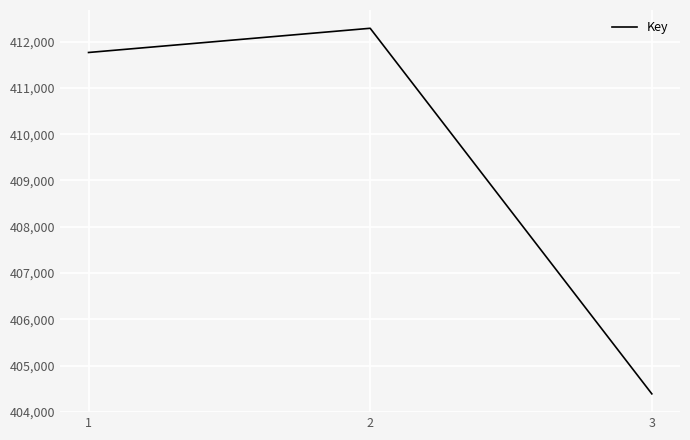

What is the average value?

409481303